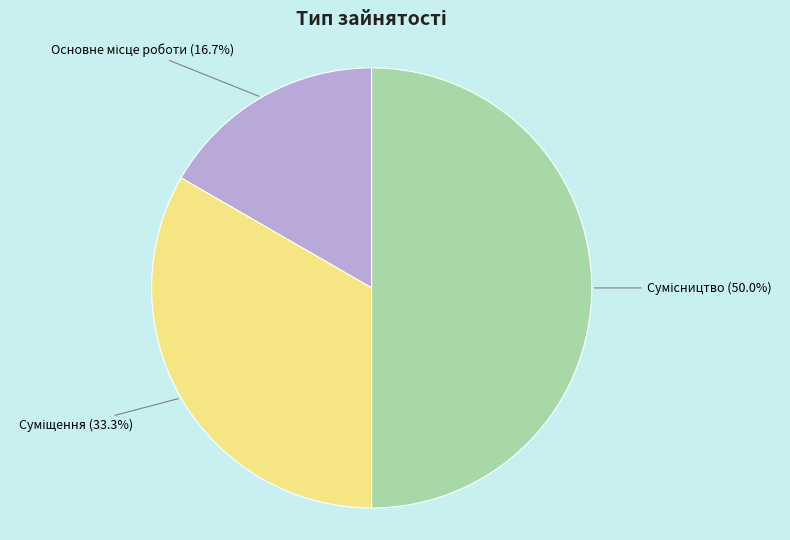

Count the number of slices in the pie.

3